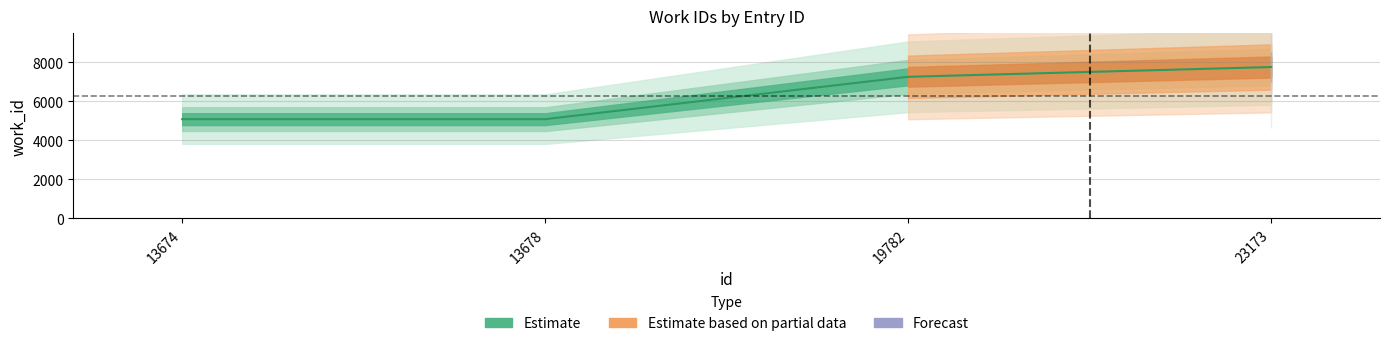

Reading left to right, transcribe all the data shown in this chart.

5084	5084	7258	7760